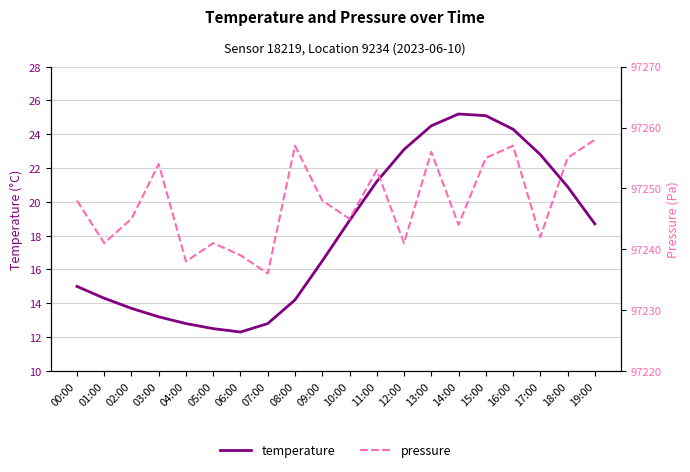

Is the value of temperature at 05:00 greater than the value of pressure at 13:00?

No